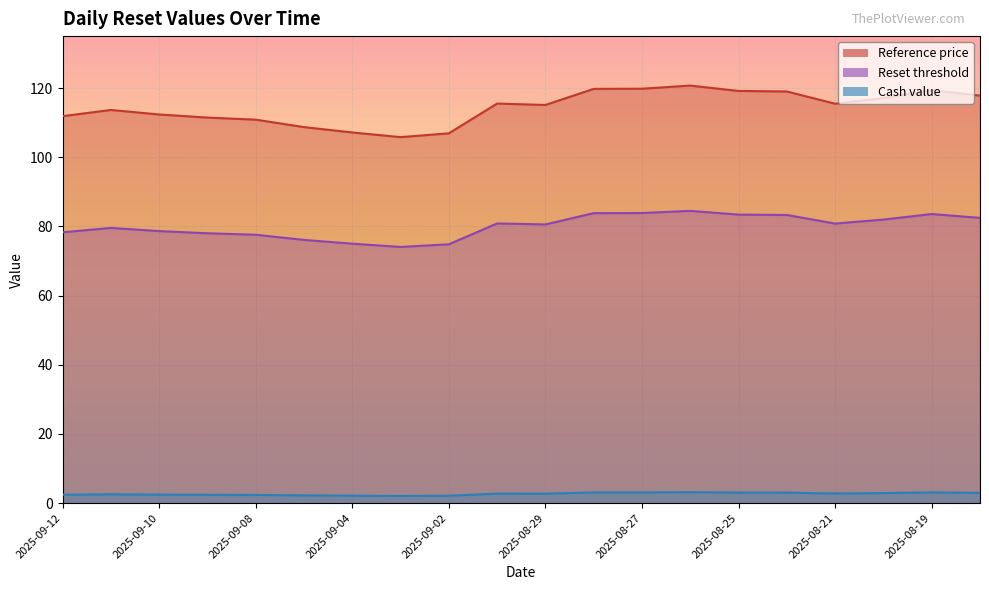

What are all the series names shown in the legend?

Reference price, Reset threshold, Cash value